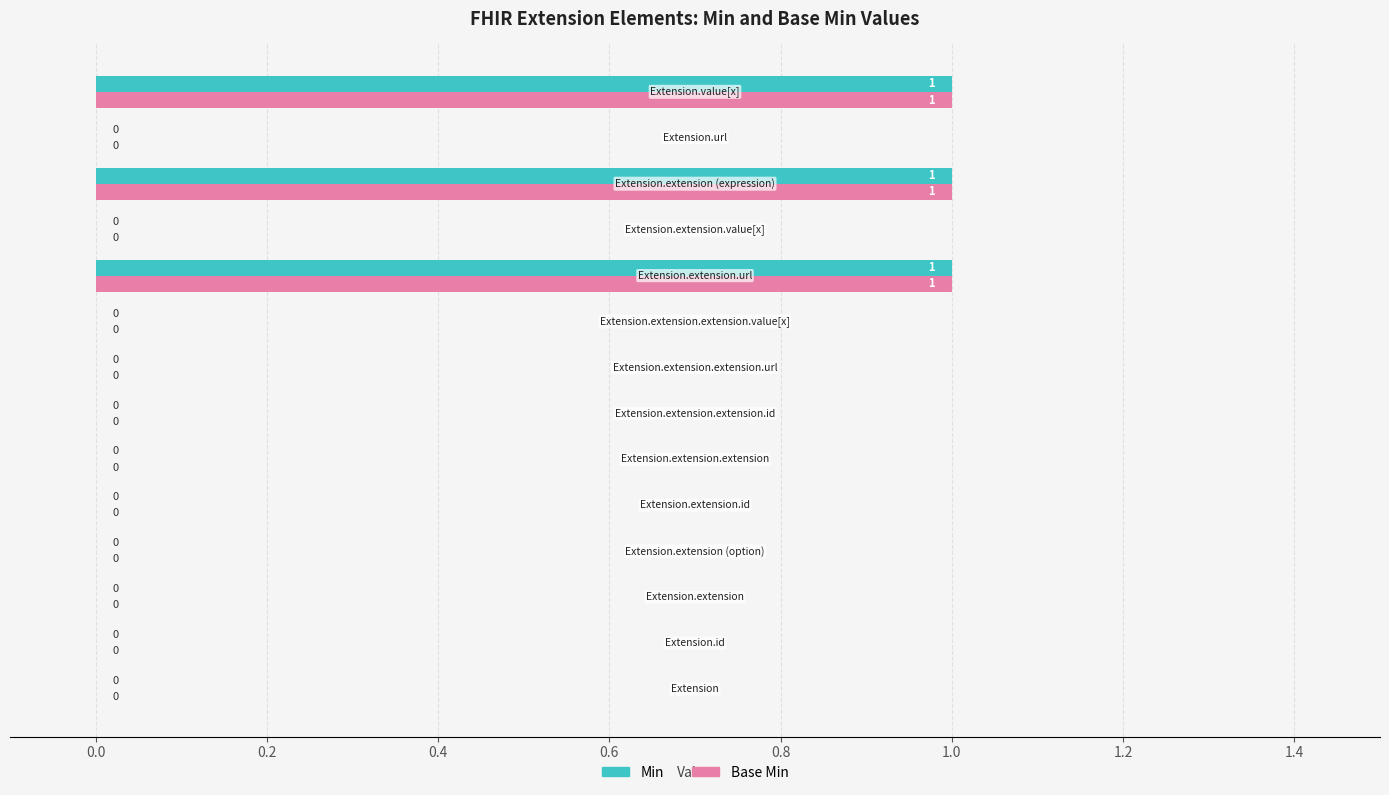

What is the sum of all Min values?

3